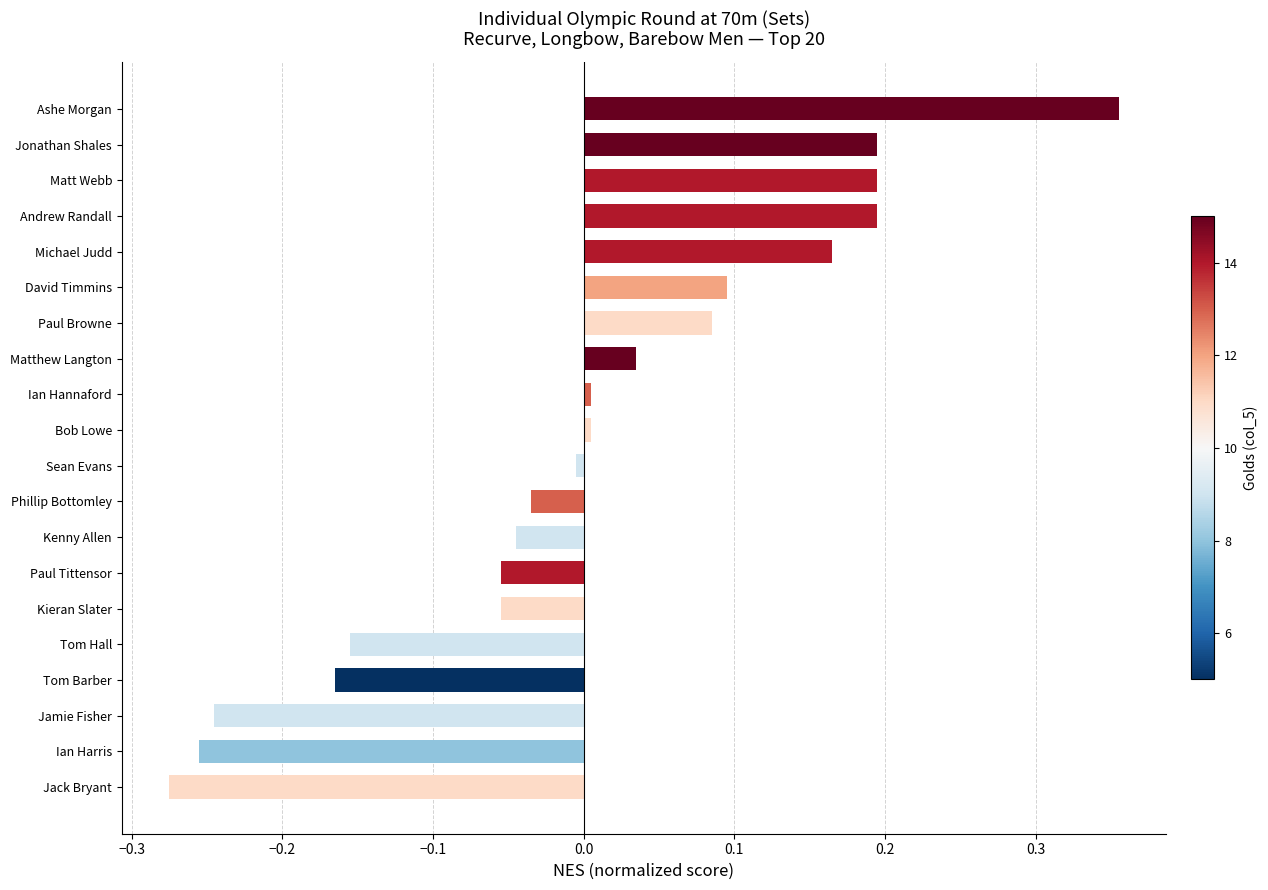

What is the difference between the maximum and second lowest values?

0.6